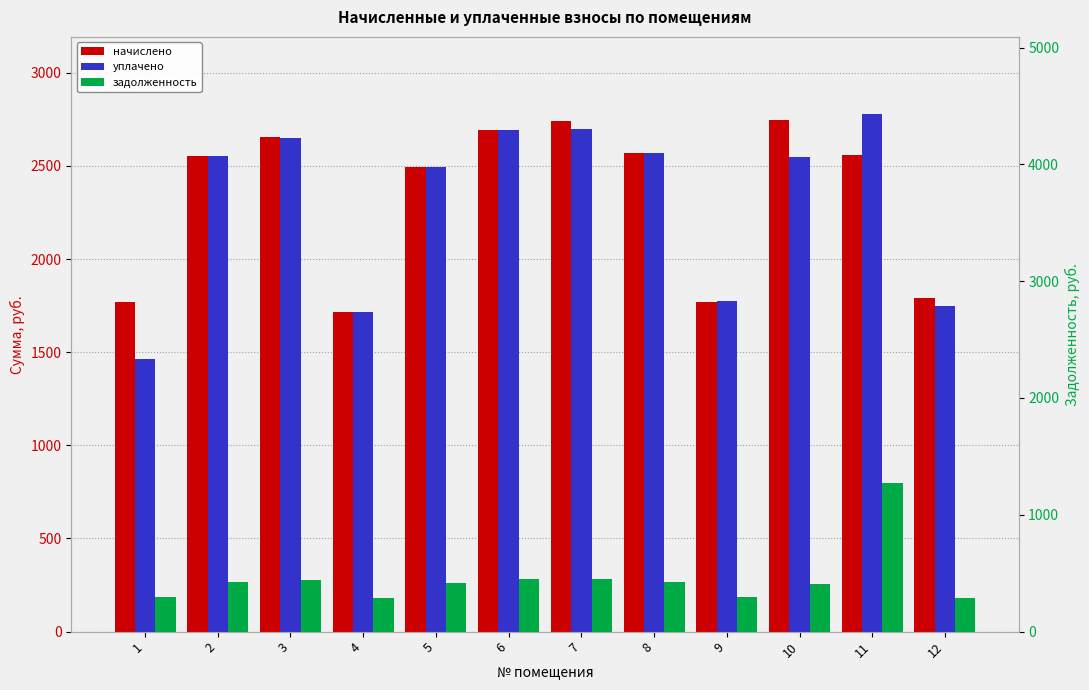

How many data points in задолженность are less than 425?

6